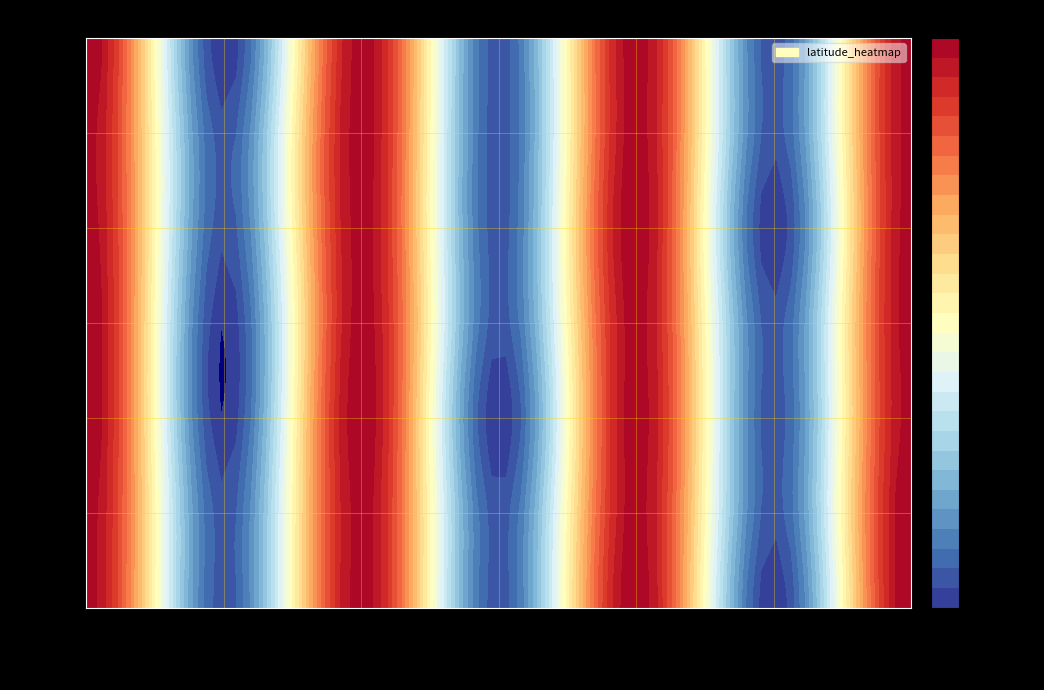

Is it true that 73624 equals -117.6 at 3?

True